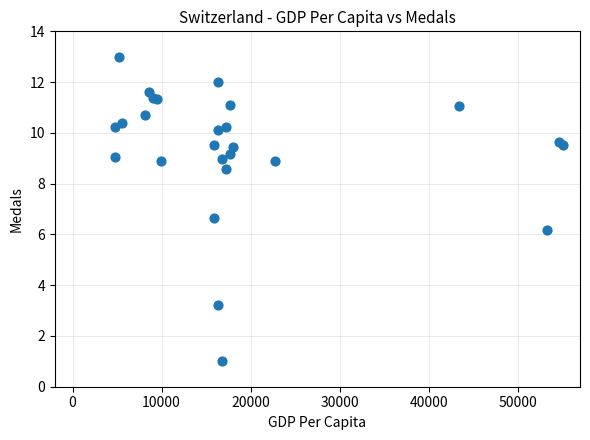

What Y value in the scatter plot is closest to 7?

6.6